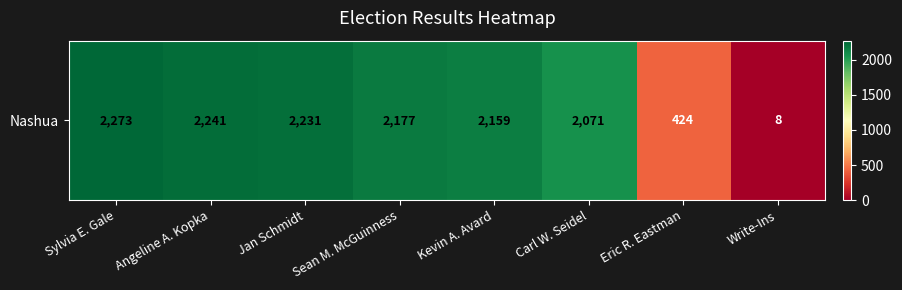

What is the change in value from Kevin A. Avard to Write-Ins?

-2151